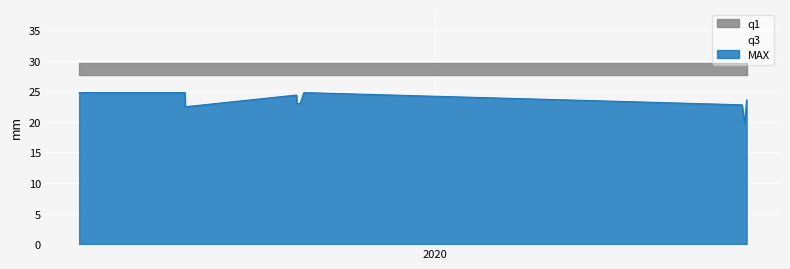

Read the q1 value at 2017-10-05.

27.7